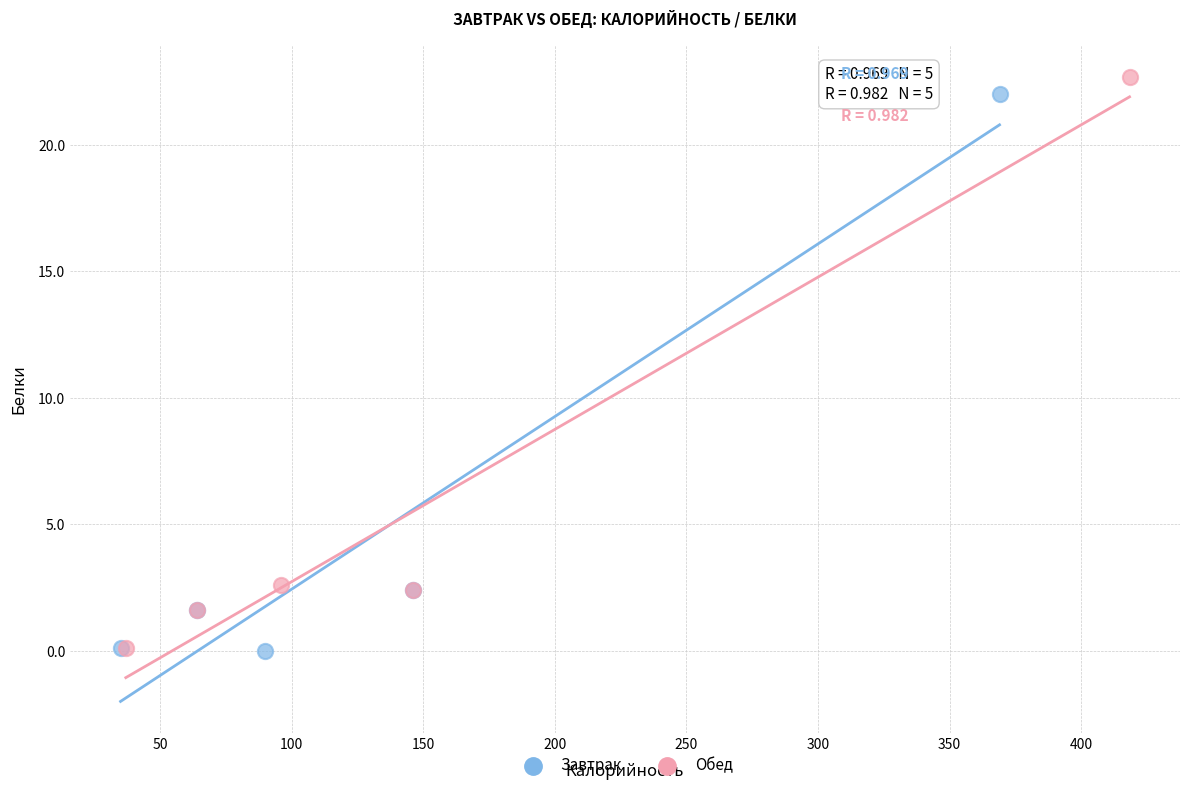

What are all the series names shown in the legend?

Завтрак, Обед